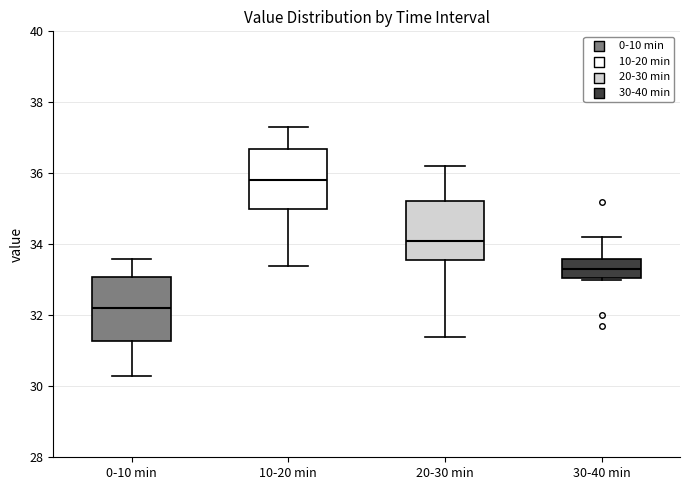

Reading left to right, transcribe this box plot: for each box, give where its median line is, the range the box spans, and where its two whiskers end, as read against the y-axis. The values are not printed on the chart, so give them approximately, as read against the axis.

0-10 min: median 32.2, box 31.2 to 33.0, whiskers 30.4 to 33.6
10-20 min: median 35.8, box 35.0 to 36.6, whiskers 33.4 to 37.4
20-30 min: median 34.2, box 33.6 to 35.2, whiskers 31.4 to 36.2
30-40 min: median 33.4, box 33.0 to 33.6, whiskers 33.0 to 34.2